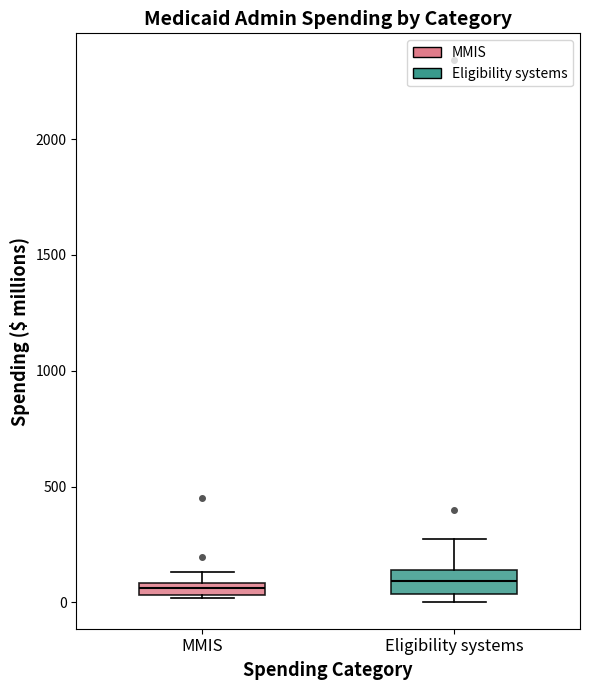

Where does the upper whisker of the box for Eligibility systems end on the y-axis? The values are not printed on the chart, so give them approximately, as read against the axis.

250